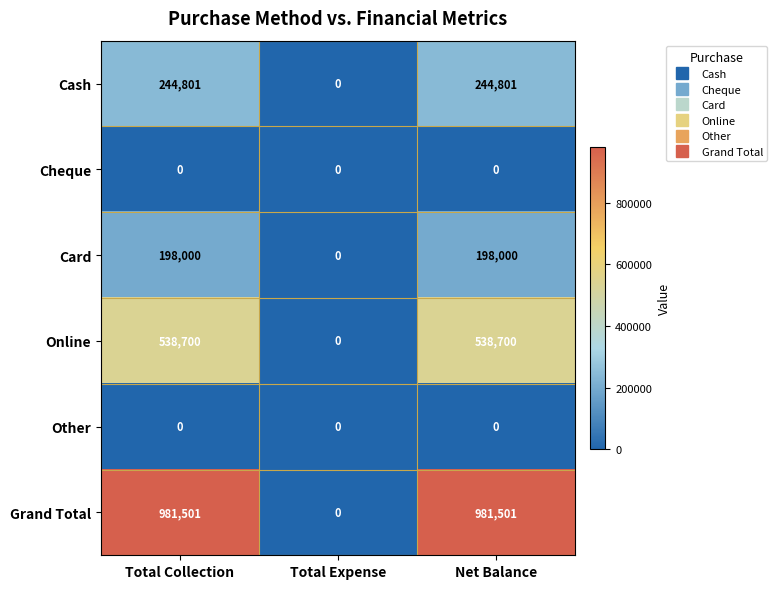

Which series has the largest range (max minus min)?

Grand Total